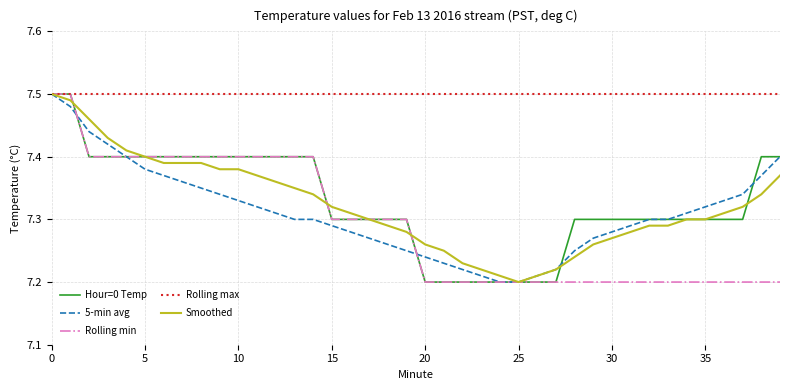

Which series has the largest total across all categories?

Rolling max